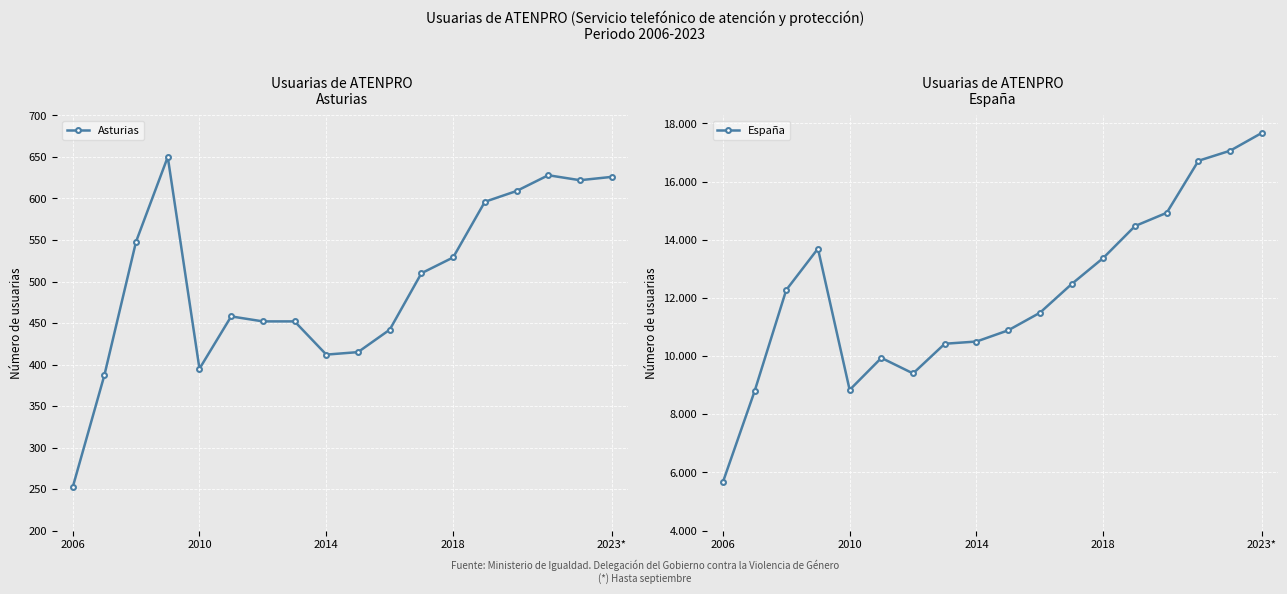

What is the sum of all España values?

218612